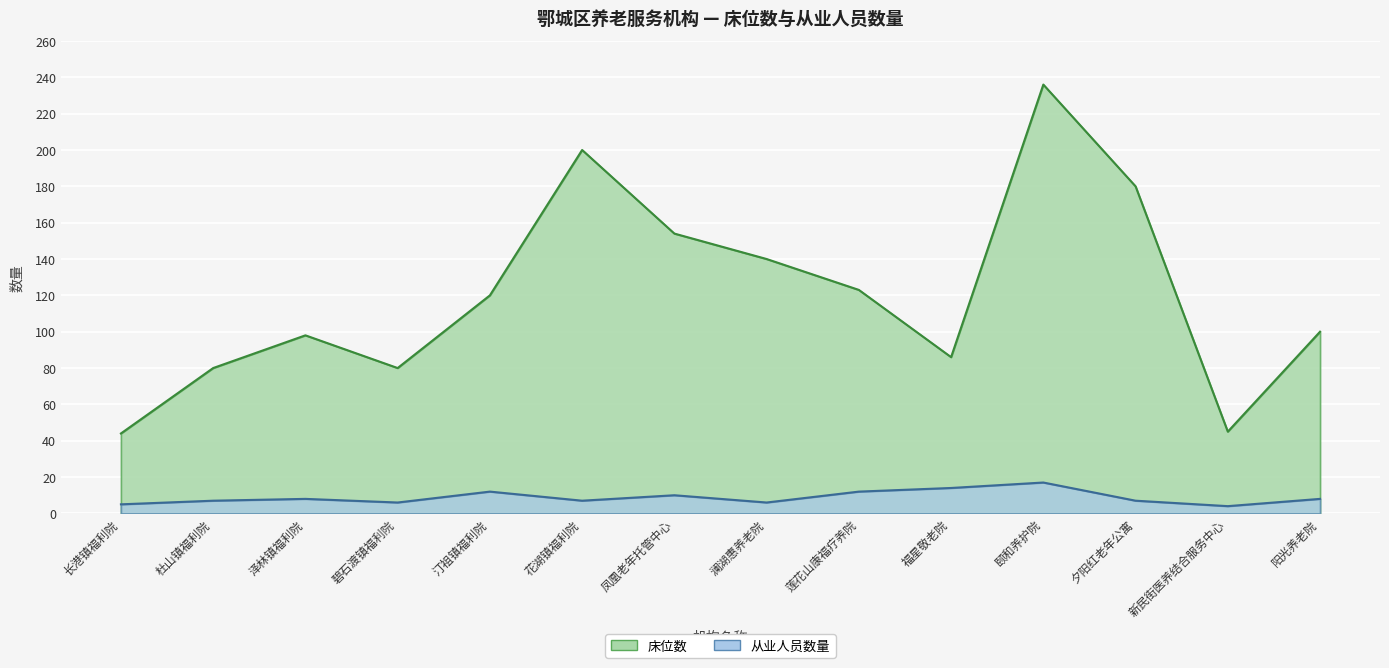

True or false: 从业人员数量 and 床位数 intersect in this chart.

False